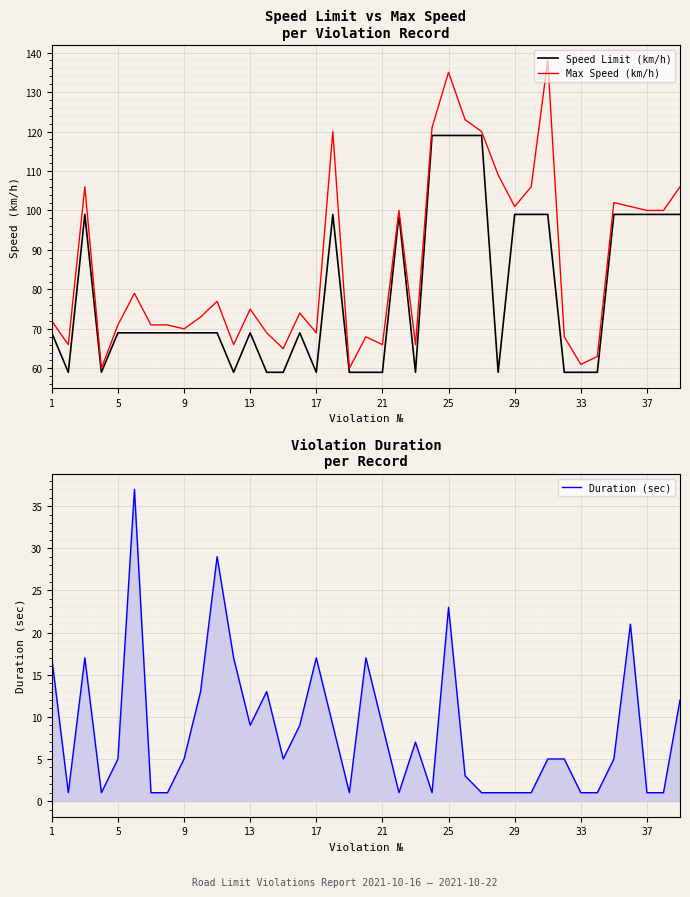

True or false: Max Speed (km/h) has a value of 39 at 29.

False